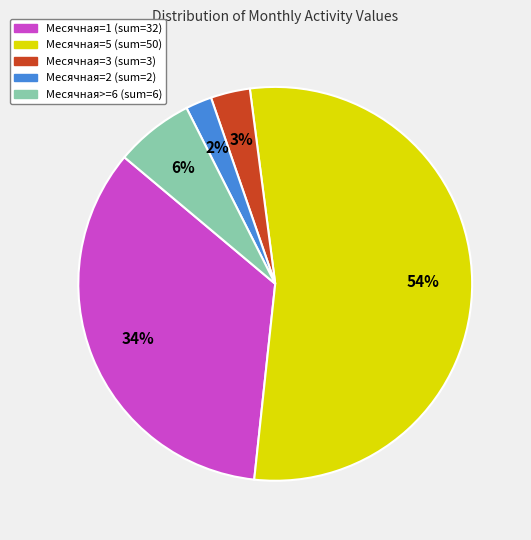

Is there any slice that represents more than half of the pie?

Yes